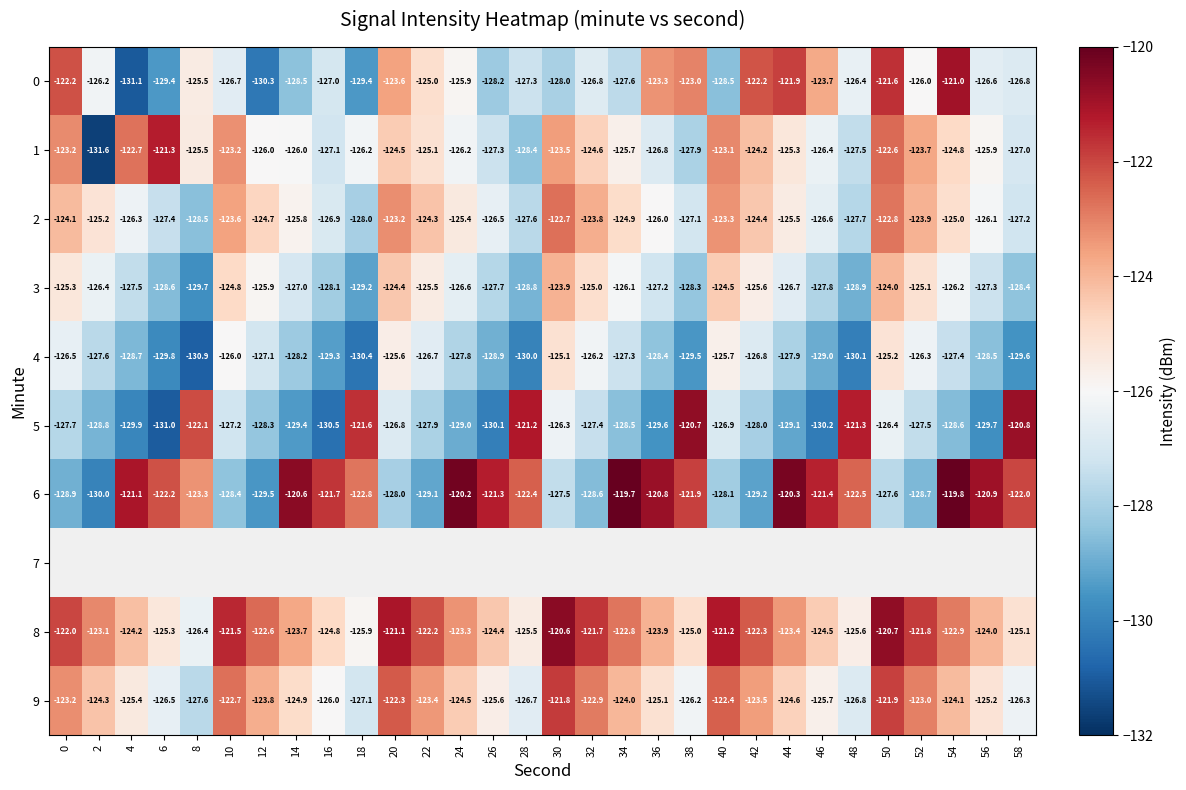

Which series has the largest total across all categories?

8